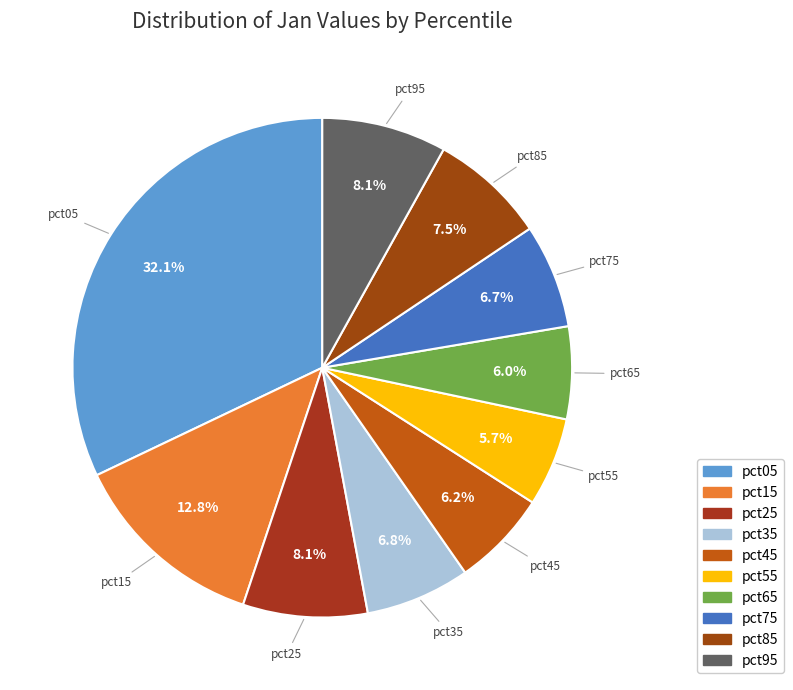

Which category has the biggest portion of the pie?

pct05